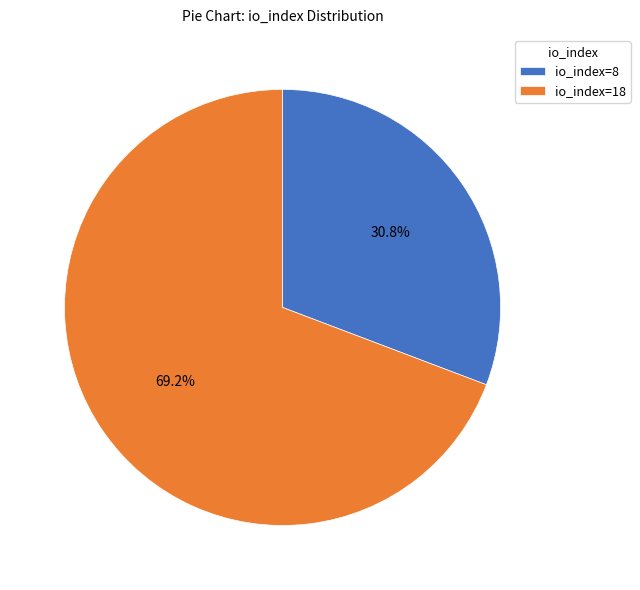

Between io_index=18 and io_index=8, which is larger?

io_index=18